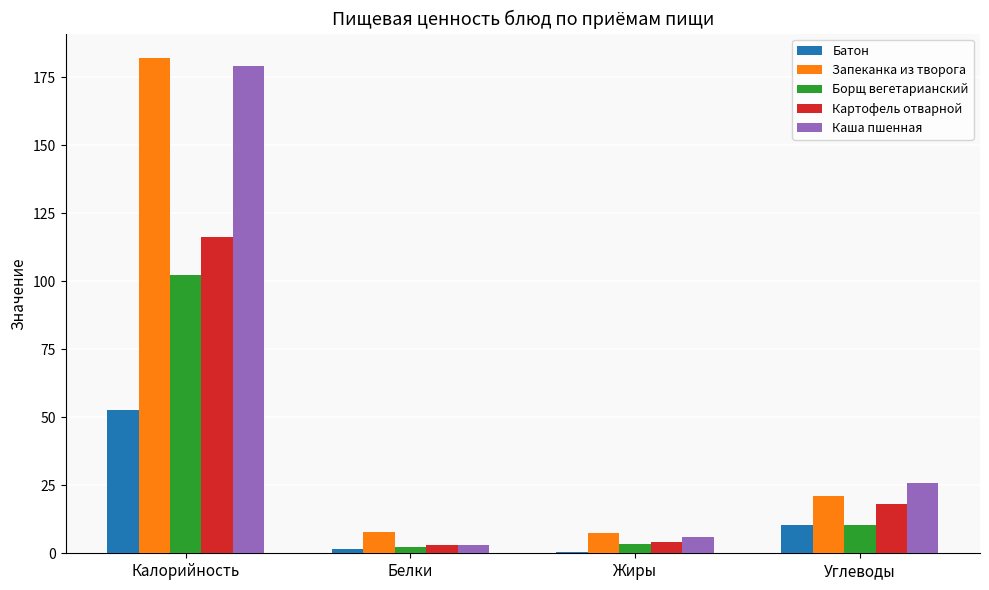

What is the average value of the Картофель отварной series?

35.5